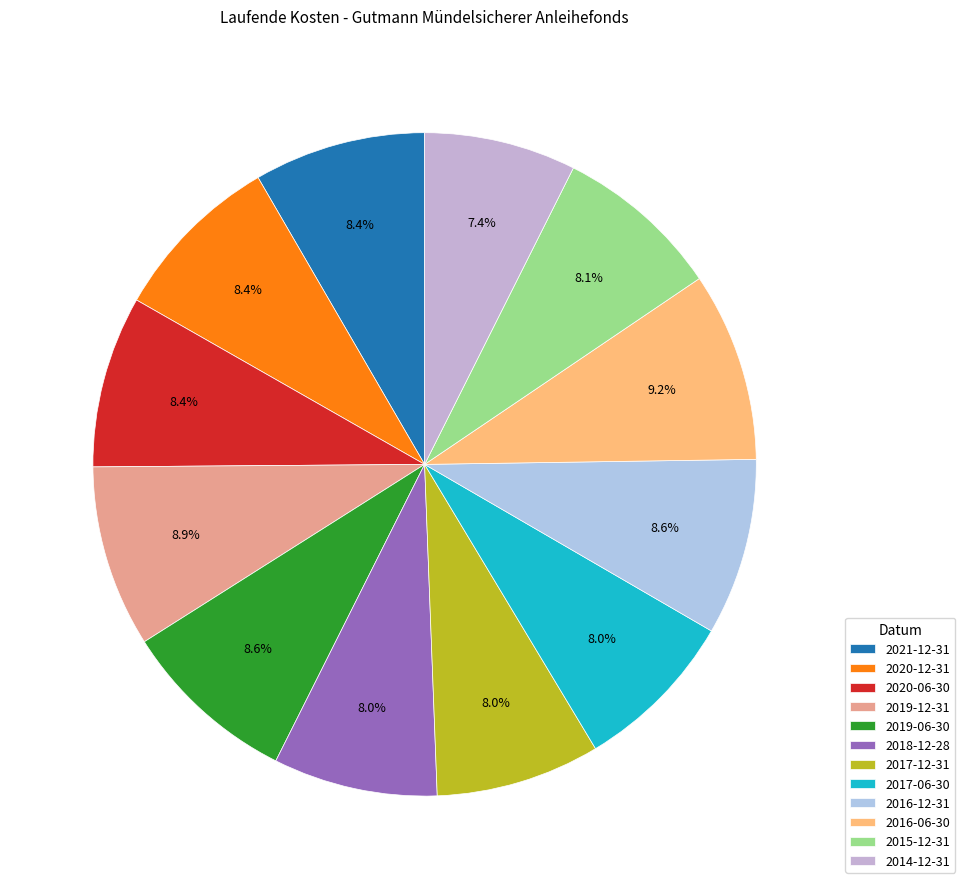

The 2015-12-31 slice represents 21% of the pie. True or false?

False